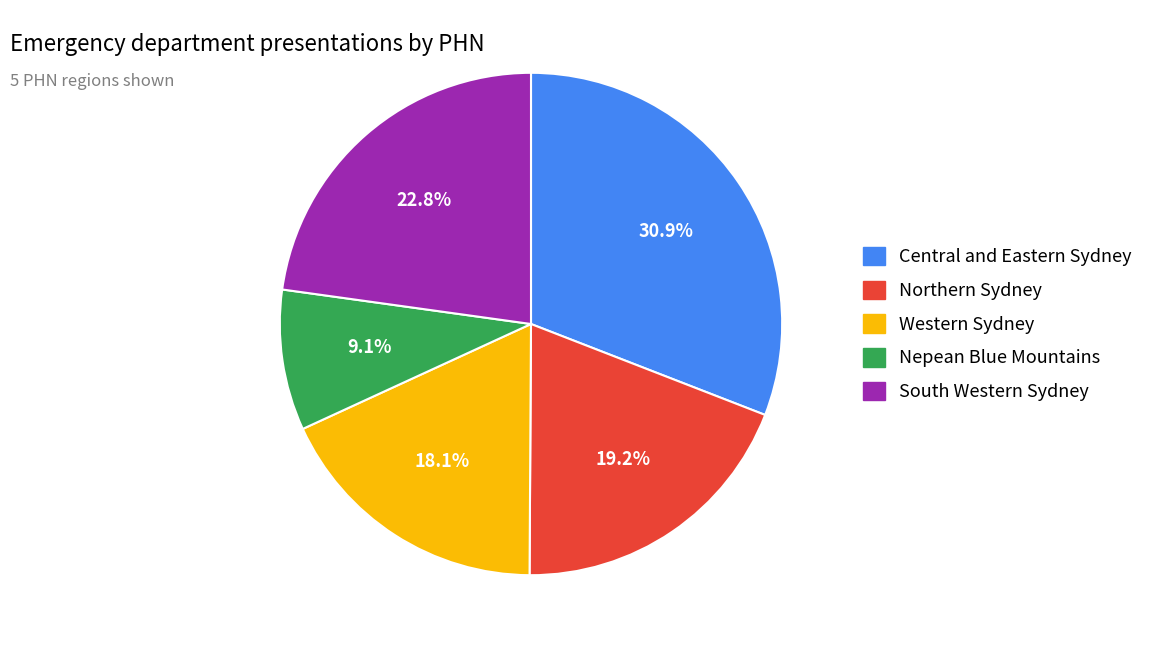

Rank the categories by value from lowest to highest.

Nepean Blue Mountains, Western Sydney, Northern Sydney, South Western Sydney, Central and Eastern Sydney